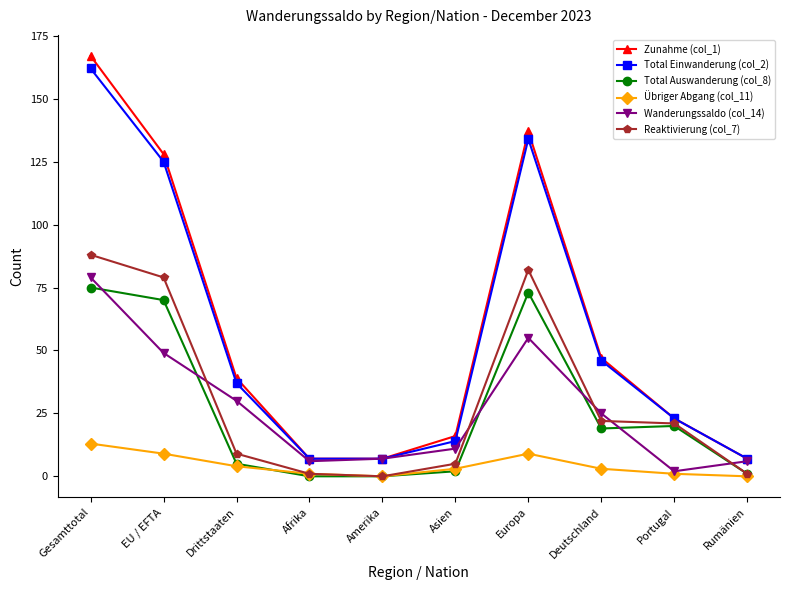

How many interior local peaks does the Zunahme (col_1) series have?

1